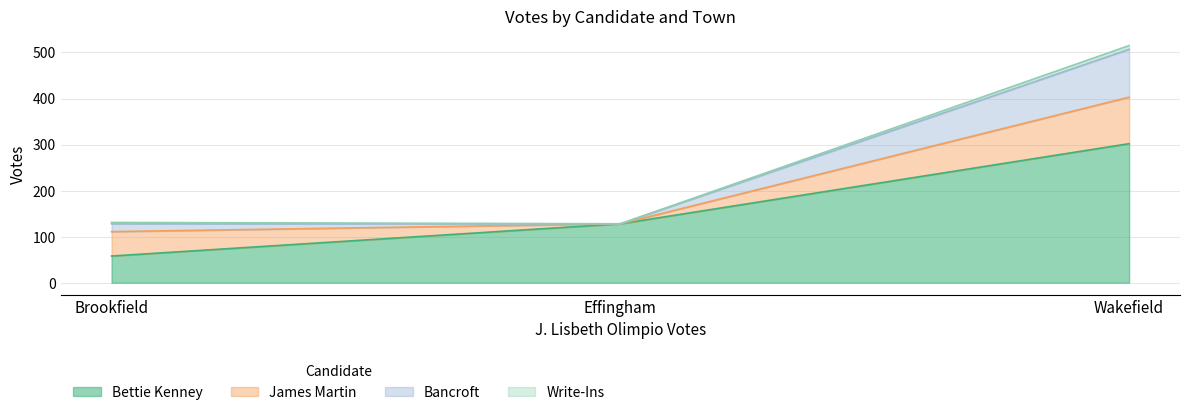

List the labels in order of Bettie Kenney value, largest first.

Wakefield, Effingham, Brookfield